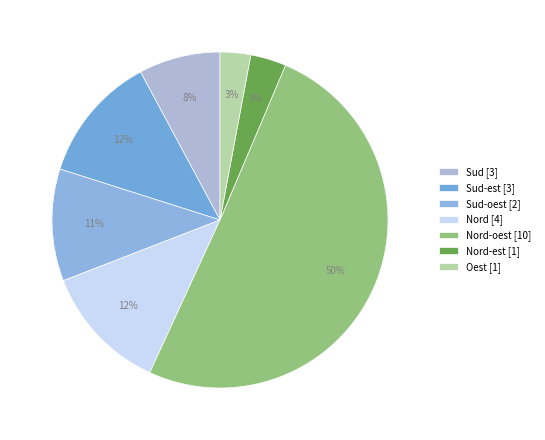

Count the number of slices in the pie.

7